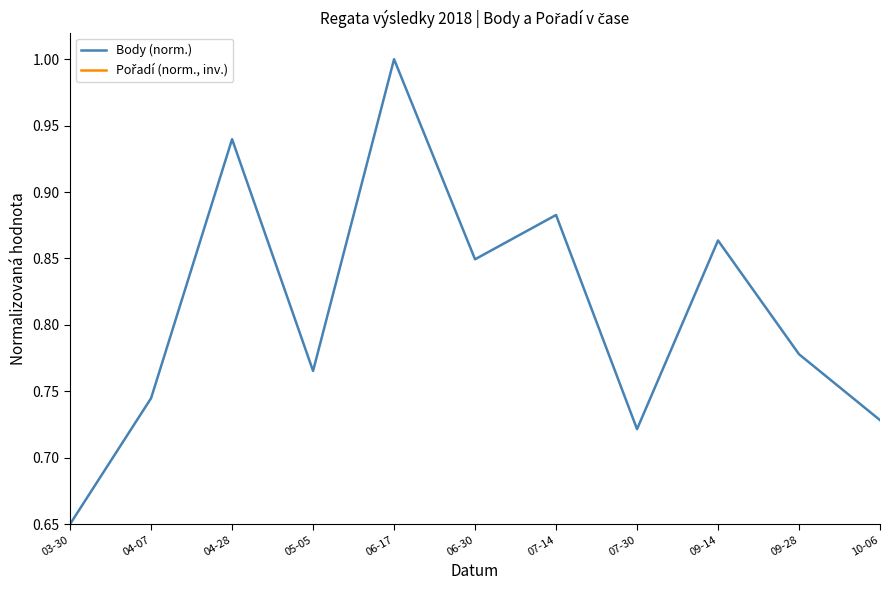

What is the average value of the Pořadí (norm., inv.) series?

1.5